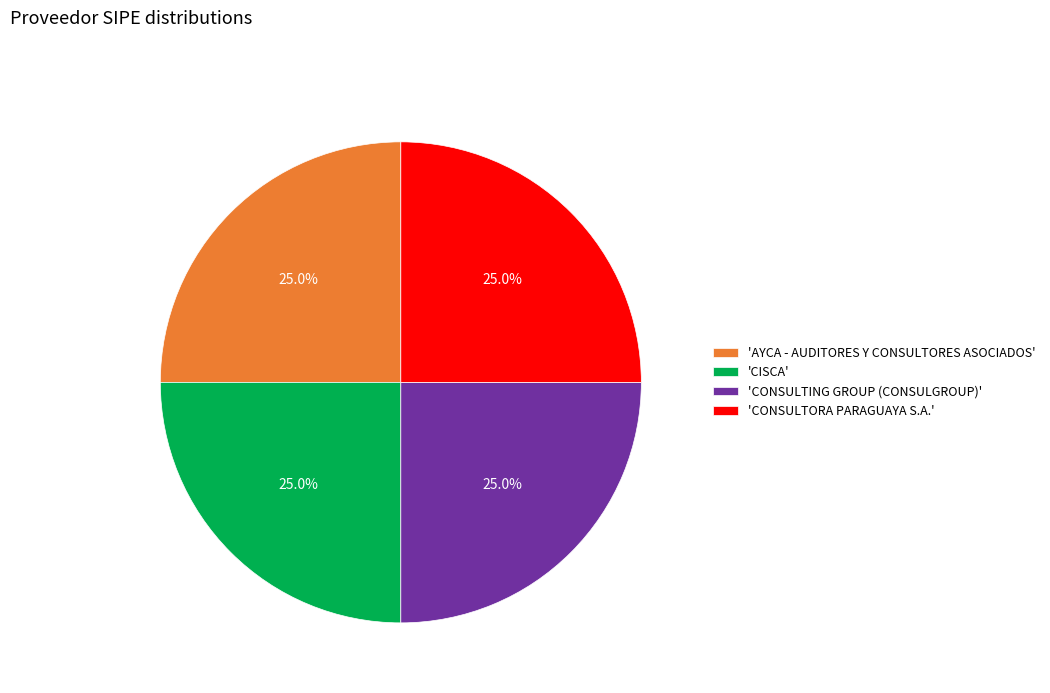

What is the ratio of the value at 'AYCA - AUDITORES Y CONSULTORES ASOCIADOS' to the value at 'CISCA'?

1.0